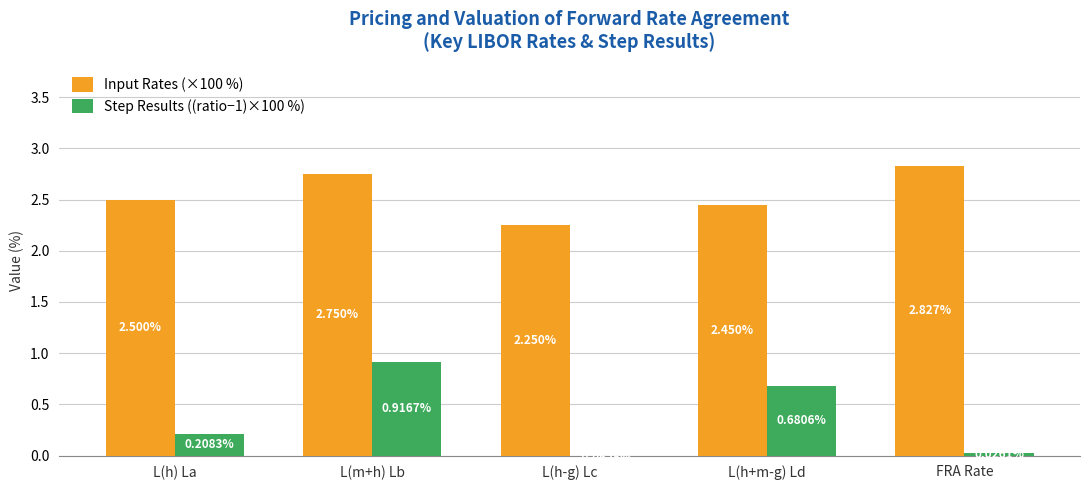

How many values in the Step Results ((ratio−1)×100 %) series exceed 0?

4